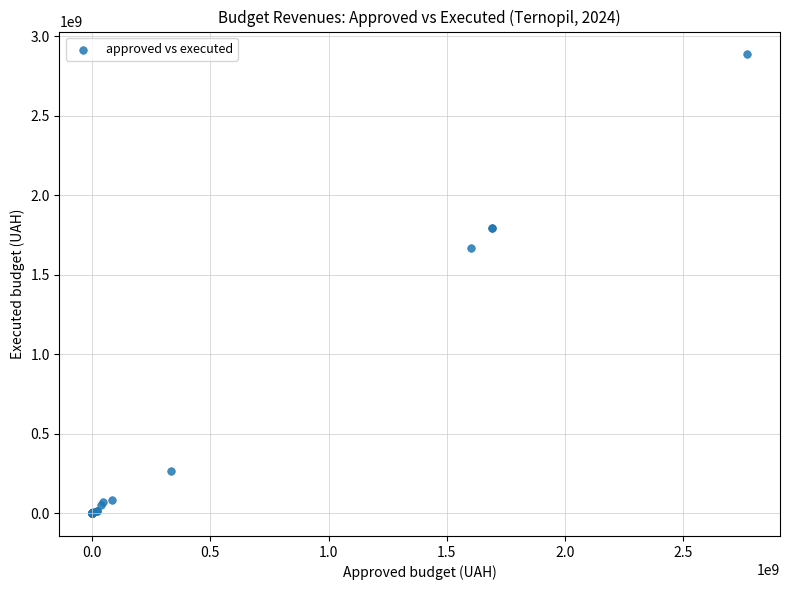

What Y value in the scatter plot is closest to 1442407763?

1665003972.4